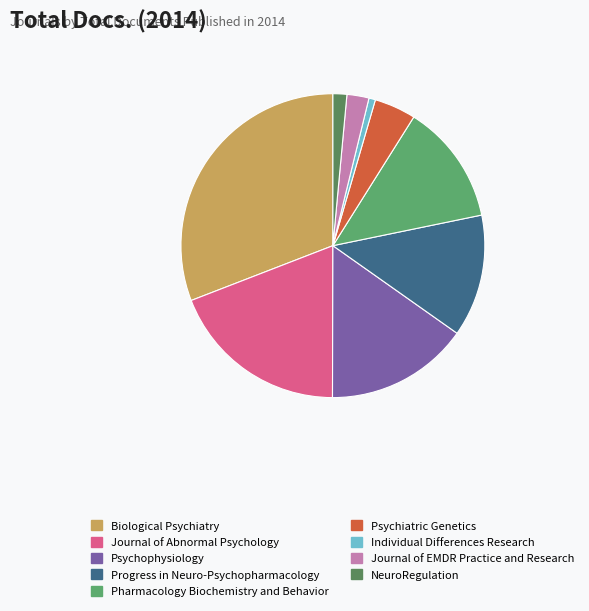

Which slice is the smallest?

Individual Differences Research